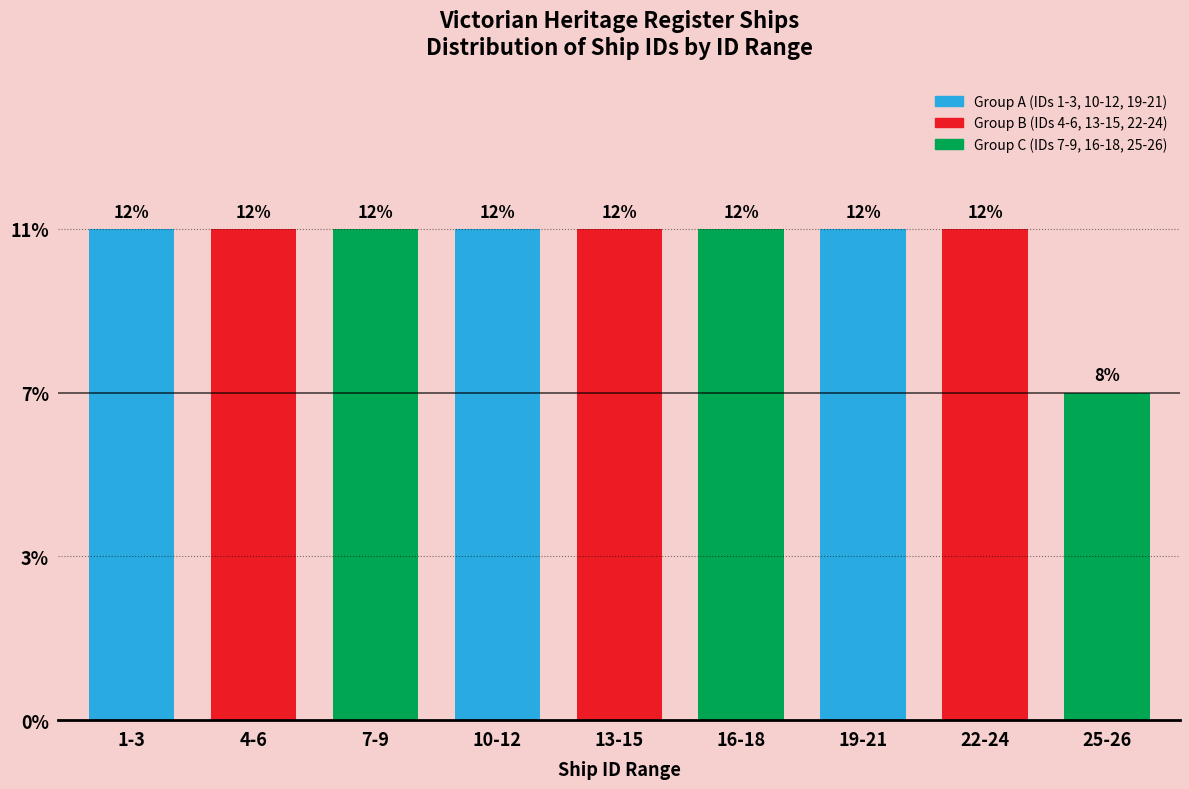

Are the bars horizontal?

No